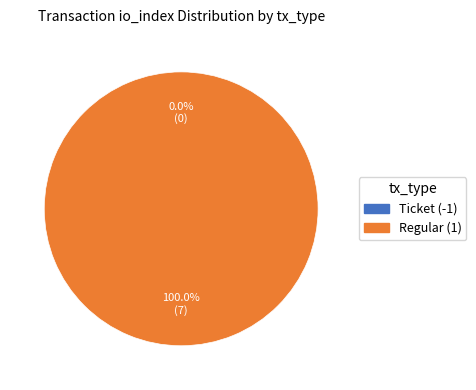

How many segments does this pie chart have?

2